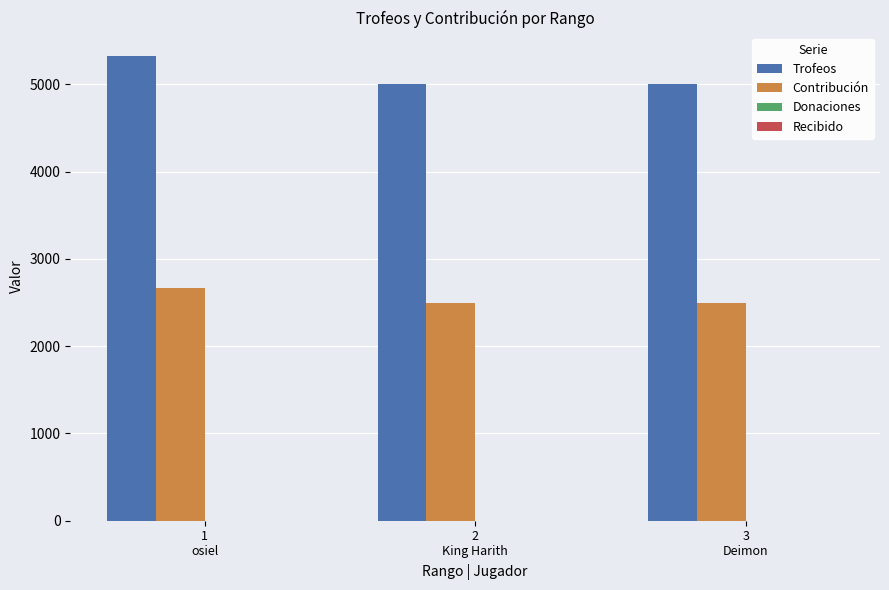

How many values in the Trofeos series exceed 5001?

1